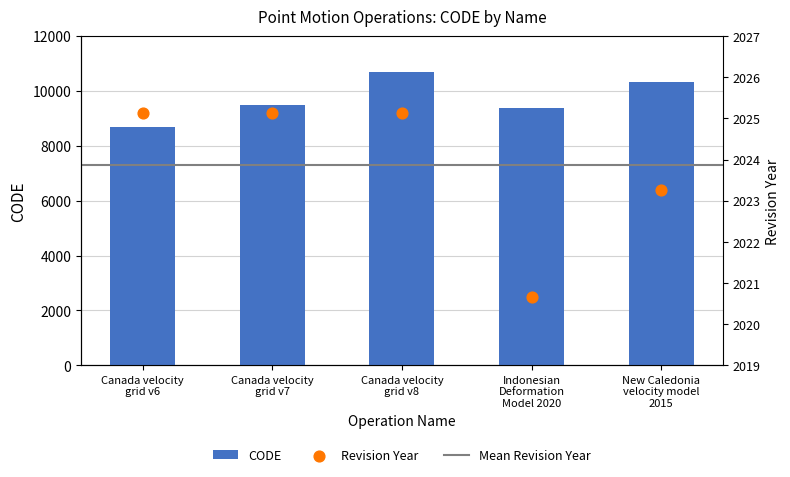

Between Canada velocity
grid v6 and Canada velocity
grid v7, which is larger?

Canada velocity
grid v7